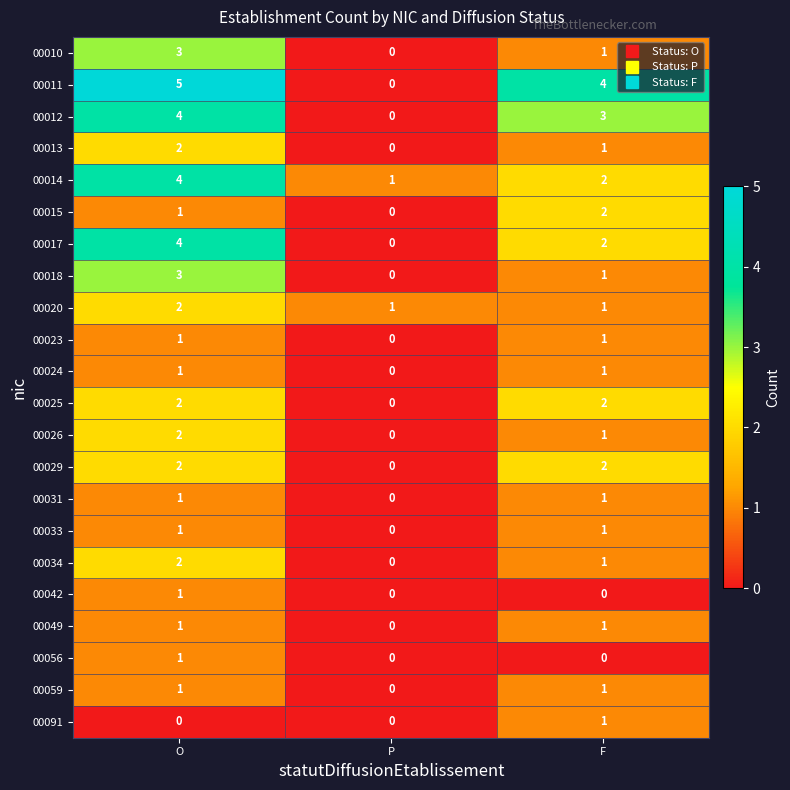

Is the value of 00034 at P greater than the value of 00011 at F?

No